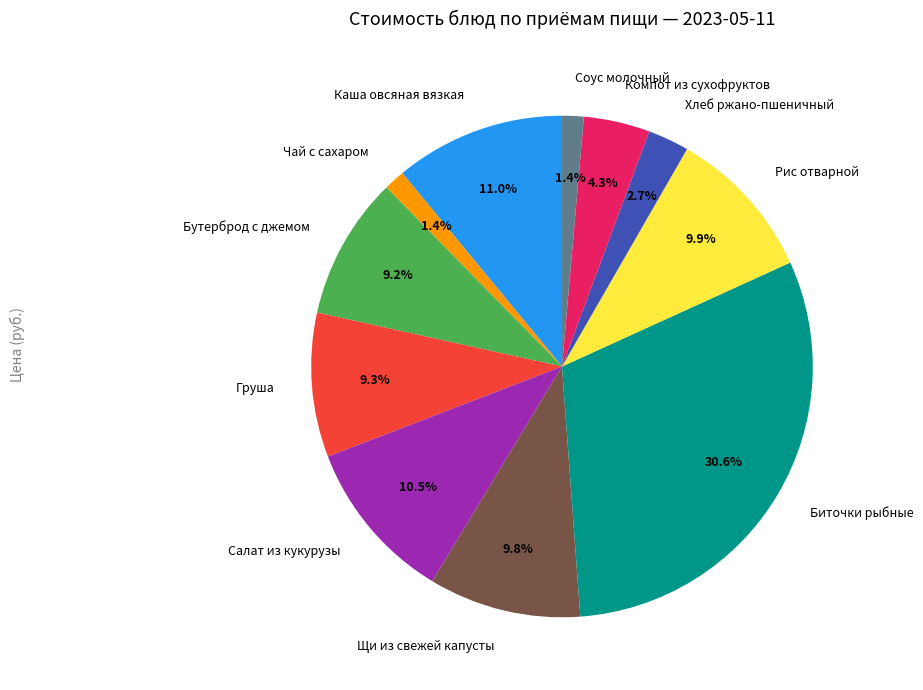

The Салат из кукурузы slice represents 16% of the pie. True or false?

False